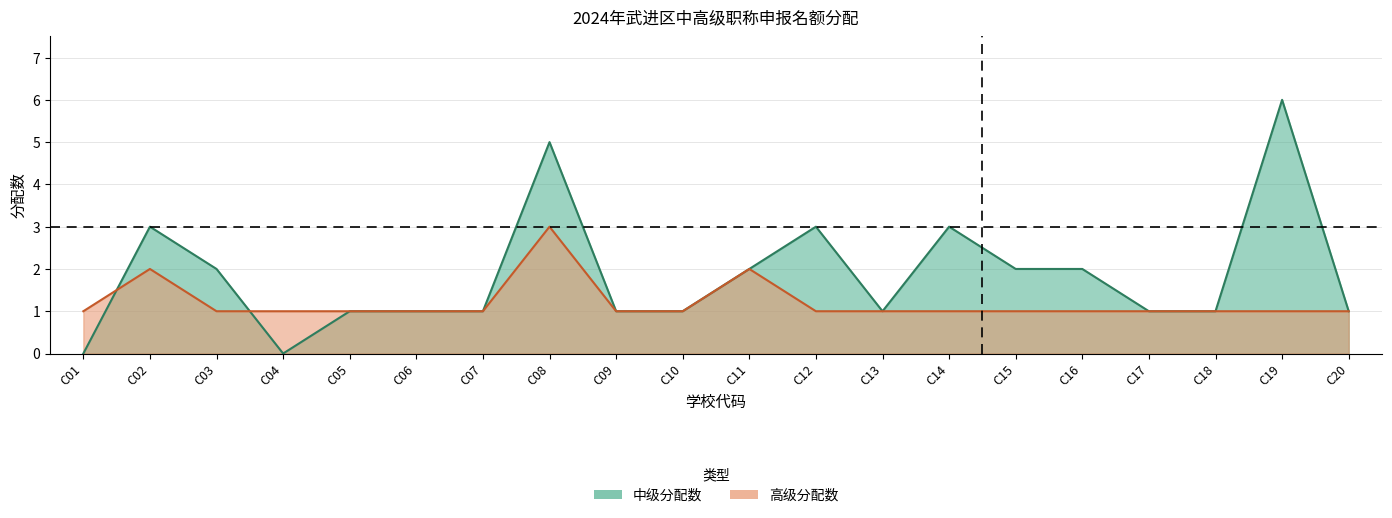

What value does the 高级分配数 series have at C07?

1